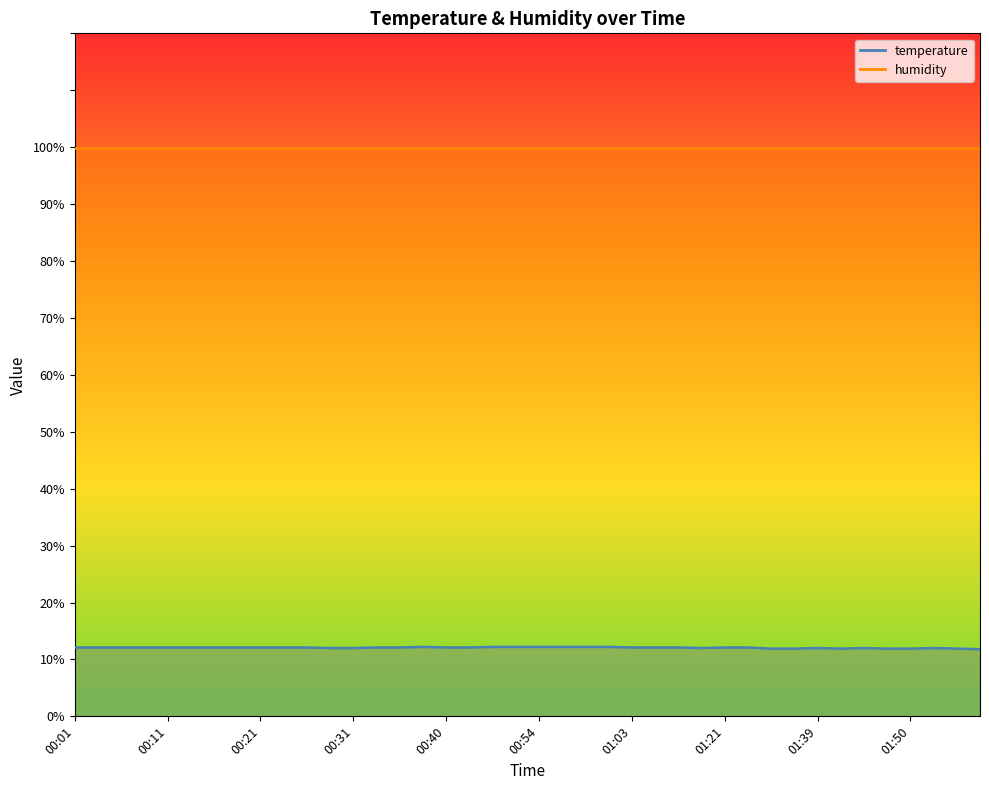

Where is the data nearest to the value 12?

00:28